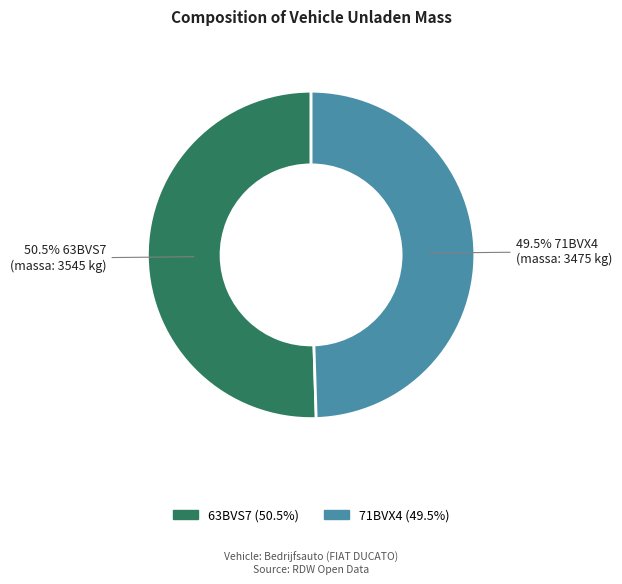

To the nearest percent, what is the average slice percentage?

50%